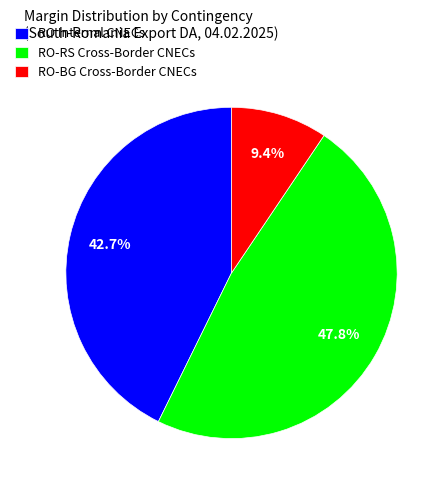

What percentage do RO-BG Cross-Border CNECs and RO-RS Cross-Border CNECs together represent?

57.3%